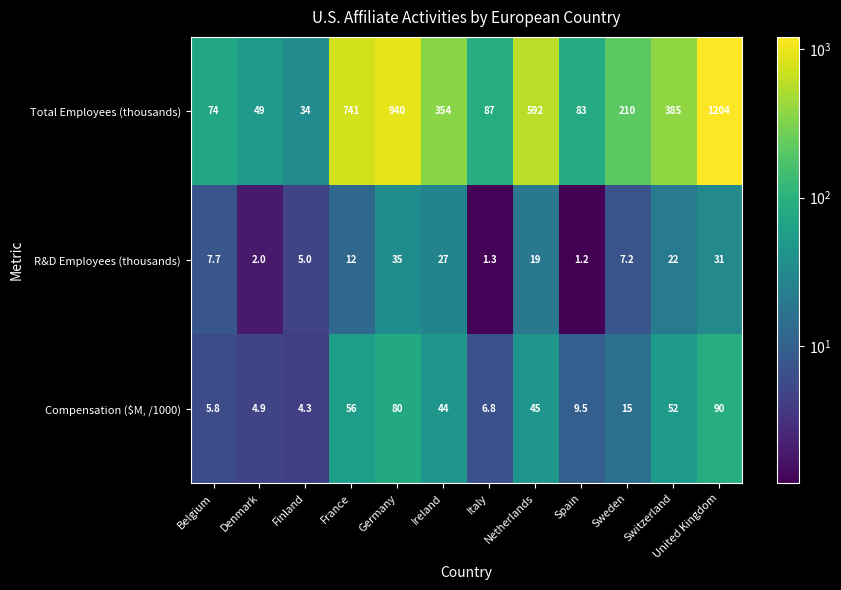

What is the difference between the highest and lowest values at Sweden?

202.8